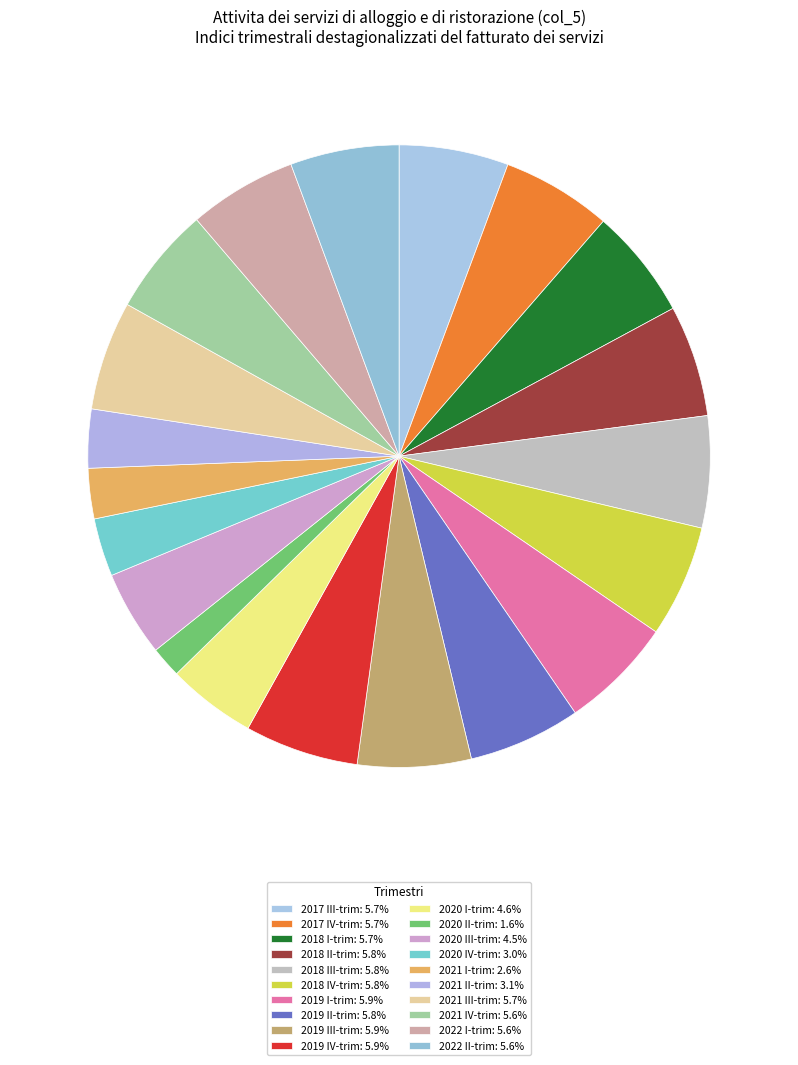

Rank the categories by value from highest to lowest.

2019 IV-trim, 2019 III-trim, 2019 I-trim, 2019 II-trim, 2018 IV-trim, 2018 III-trim, 2018 II-trim, 2018 I-trim, 2017 IV-trim, 2017 III-trim, 2021 III-trim, 2022 II-trim, 2021 IV-trim, 2022 I-trim, 2020 I-trim, 2020 III-trim, 2021 II-trim, 2020 IV-trim, 2021 I-trim, 2020 II-trim